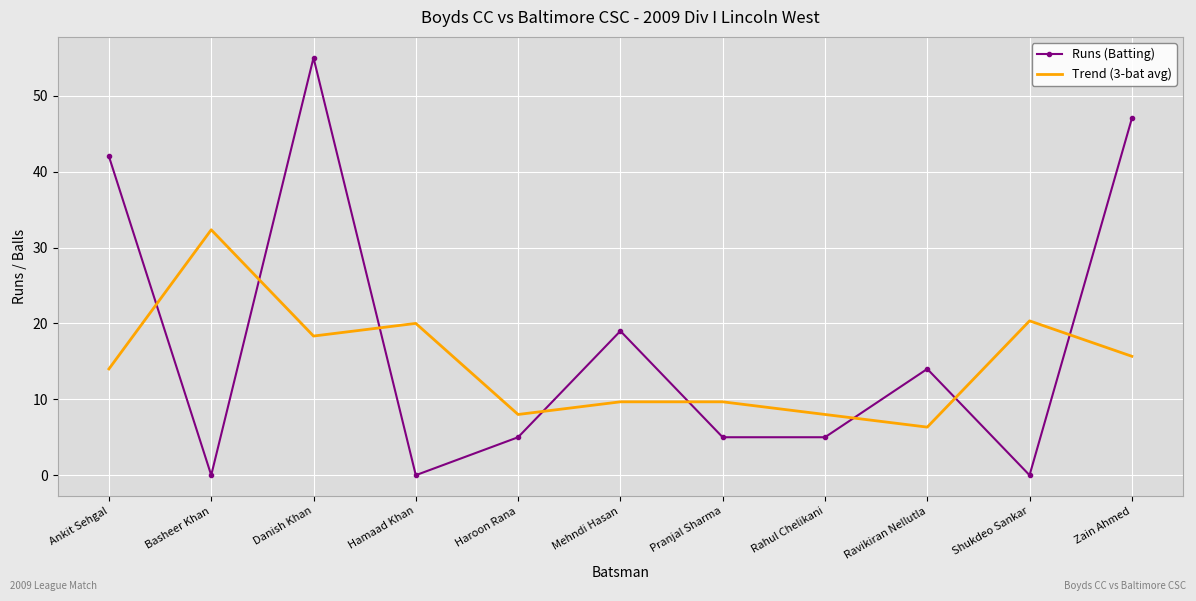

Where is the first local minimum for Runs (Batting)?

Basheer Khan